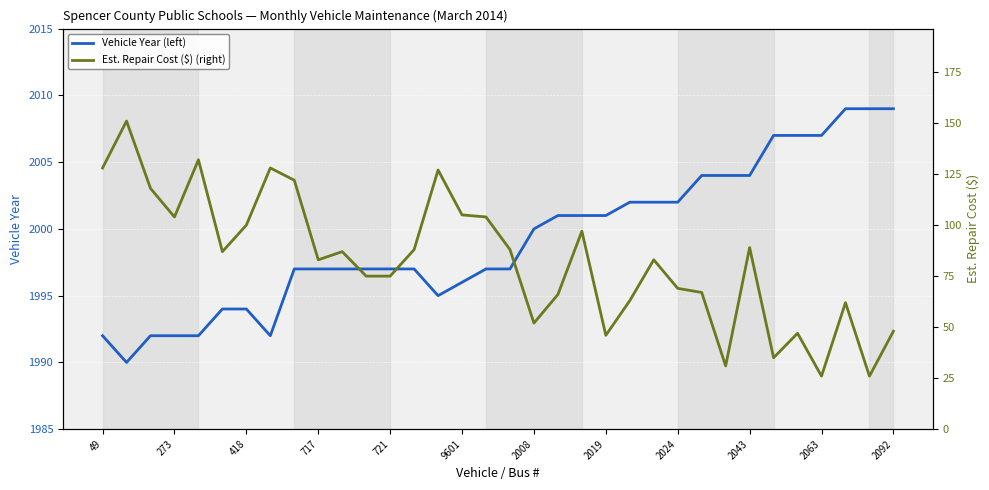

Where is Vehicle Year (left) nearest to the value 1999?

2008